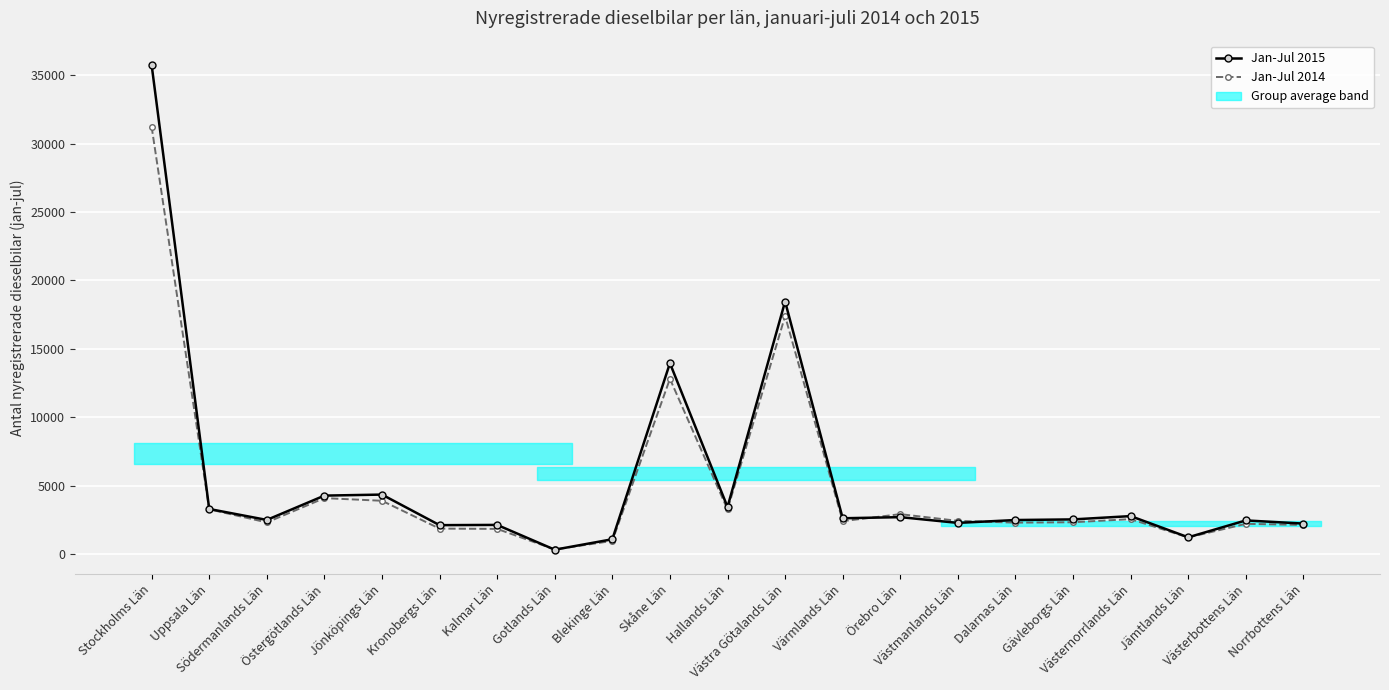

At which category is the sum across all series the highest?

Stockholms Län